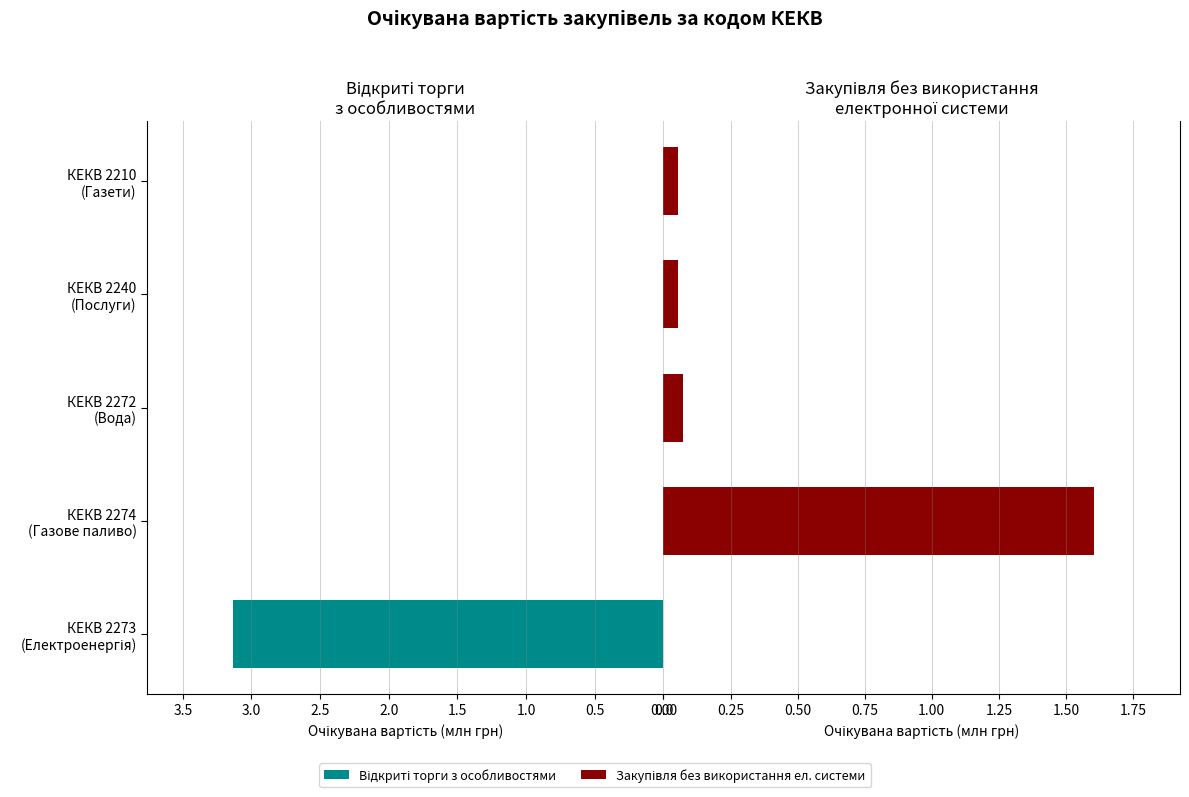

Rank the series by their average value, from lowest to highest.

Закупівля без використання ел. системи, Відкриті торги з особливостями